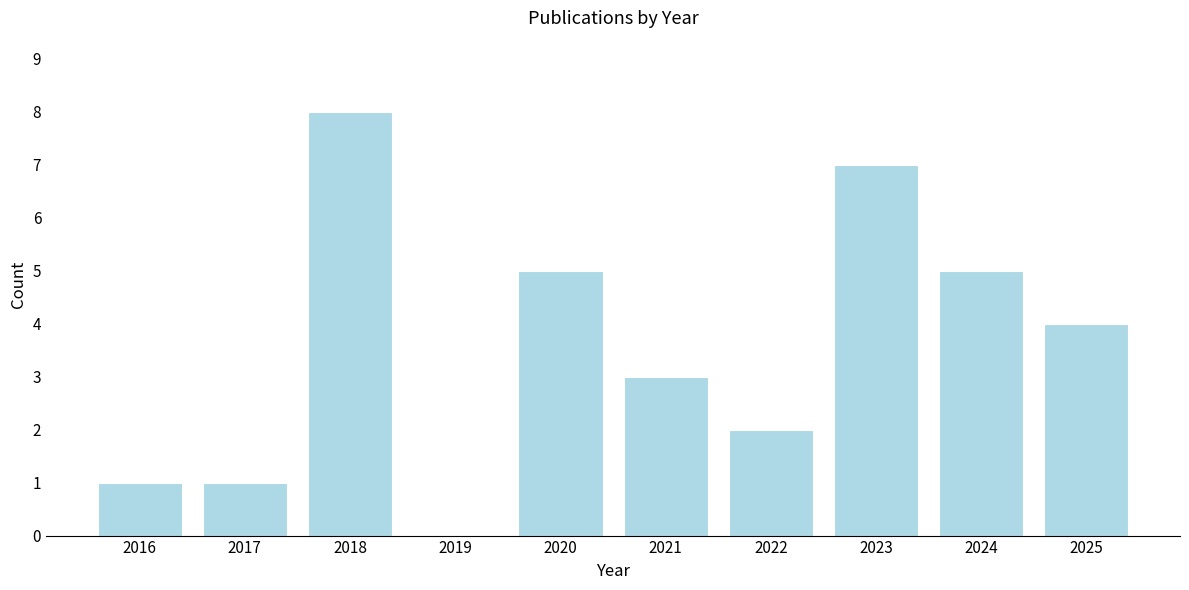

Reading left to right, what are all the values shown in this chart?

2016=1	2017=1	2018=8	2019=0	2020=5	2021=3	2022=2	2023=7	2024=5	2025=4